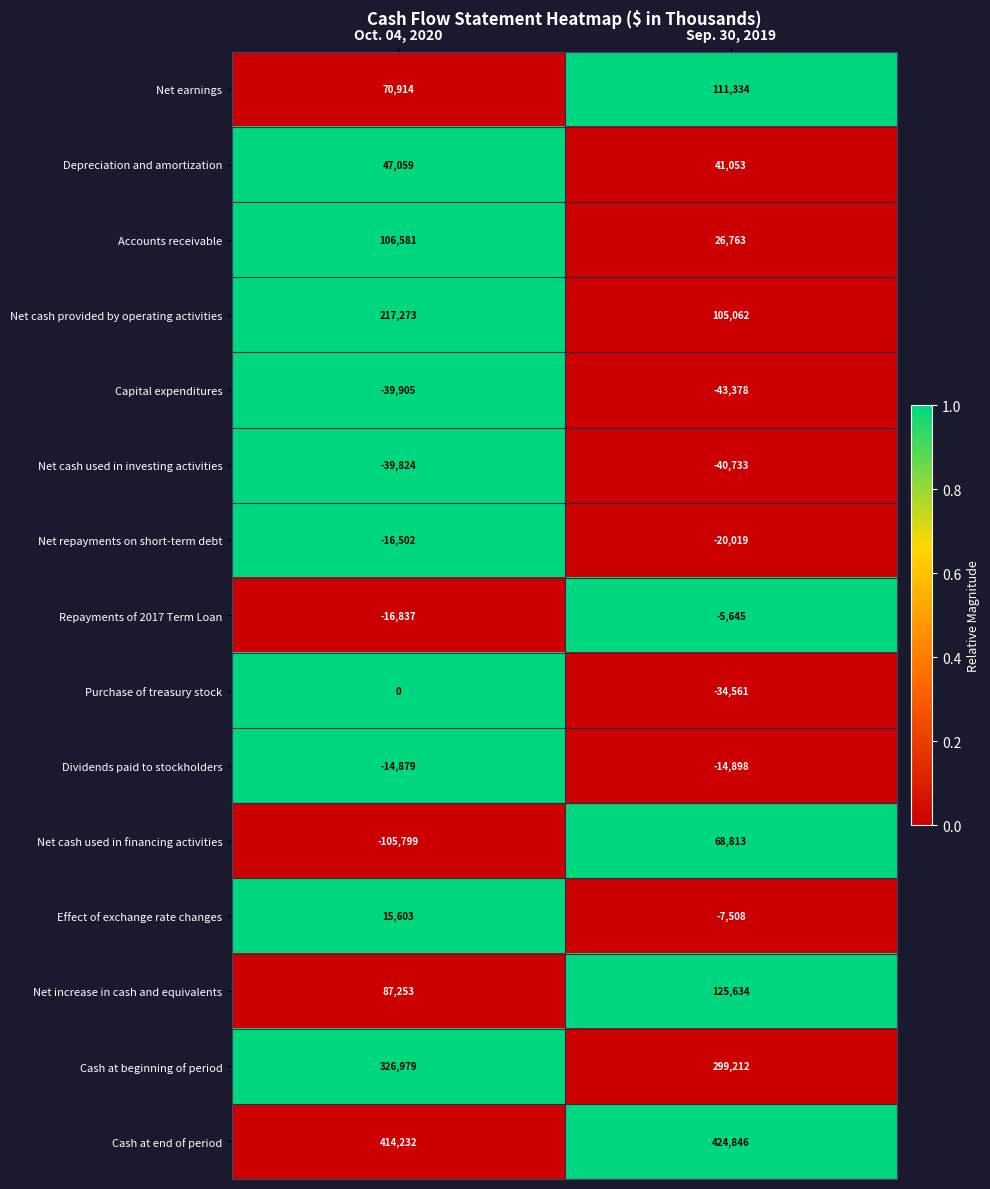

Reading right to left, transcribe all the data shown in this chart.

Net earnings: Sep. 30, 2019=111334	Oct. 04, 2020=70914
Depreciation and amortization: Sep. 30, 2019=41053	Oct. 04, 2020=47059
Accounts receivable: Sep. 30, 2019=26763	Oct. 04, 2020=106581
Net cash provided by operating activities: Sep. 30, 2019=105062	Oct. 04, 2020=217273
Capital expenditures: Sep. 30, 2019=-43378	Oct. 04, 2020=-39905
Net cash used in investing activities: Sep. 30, 2019=-40733	Oct. 04, 2020=-39824
Net repayments on short-term debt: Sep. 30, 2019=-20019	Oct. 04, 2020=-16502
Repayments of 2017 Term Loan: Sep. 30, 2019=-5645	Oct. 04, 2020=-16837
Purchase of treasury stock: Sep. 30, 2019=-34561	Oct. 04, 2020=0
Dividends paid to stockholders: Sep. 30, 2019=-14898	Oct. 04, 2020=-14879
Net cash used in financing activities: Sep. 30, 2019=68813	Oct. 04, 2020=-105799
Effect of exchange rate changes: Sep. 30, 2019=-7508	Oct. 04, 2020=15603
Net increase in cash and equivalents: Sep. 30, 2019=125634	Oct. 04, 2020=87253
Cash at beginning of period: Sep. 30, 2019=299212	Oct. 04, 2020=326979
Cash at end of period: Sep. 30, 2019=424846	Oct. 04, 2020=414232